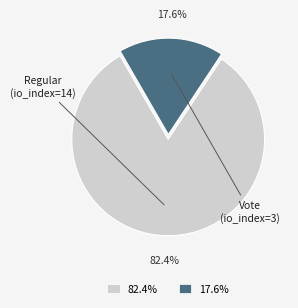

Approximately how many times larger is the value at 82.4% compared to 17.6%?

4.7